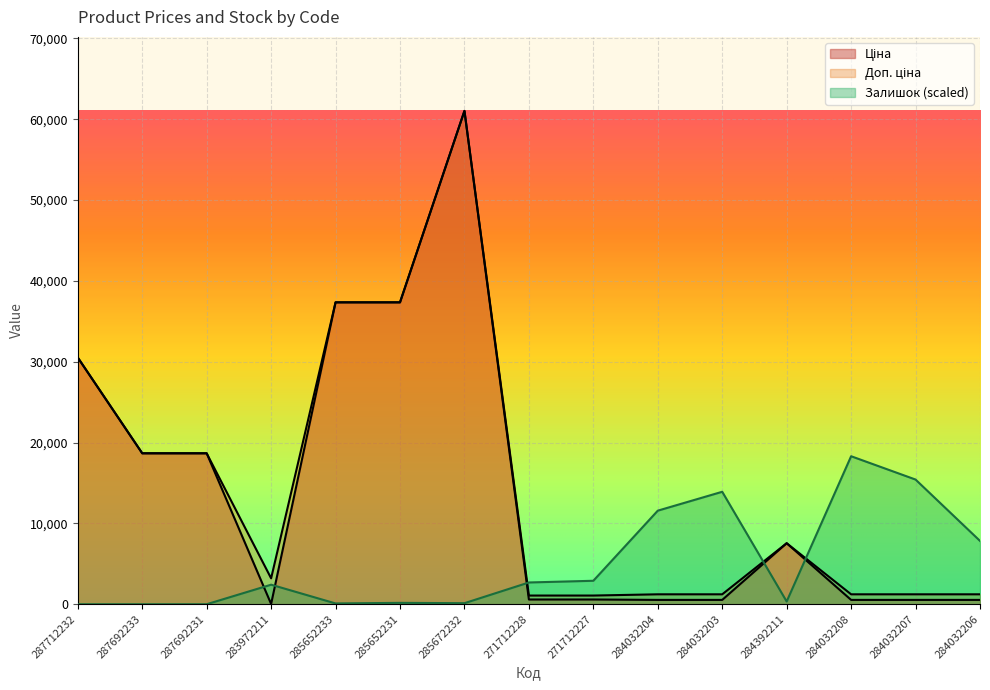

Where is Залишок nearest to the value 9153?

284032206